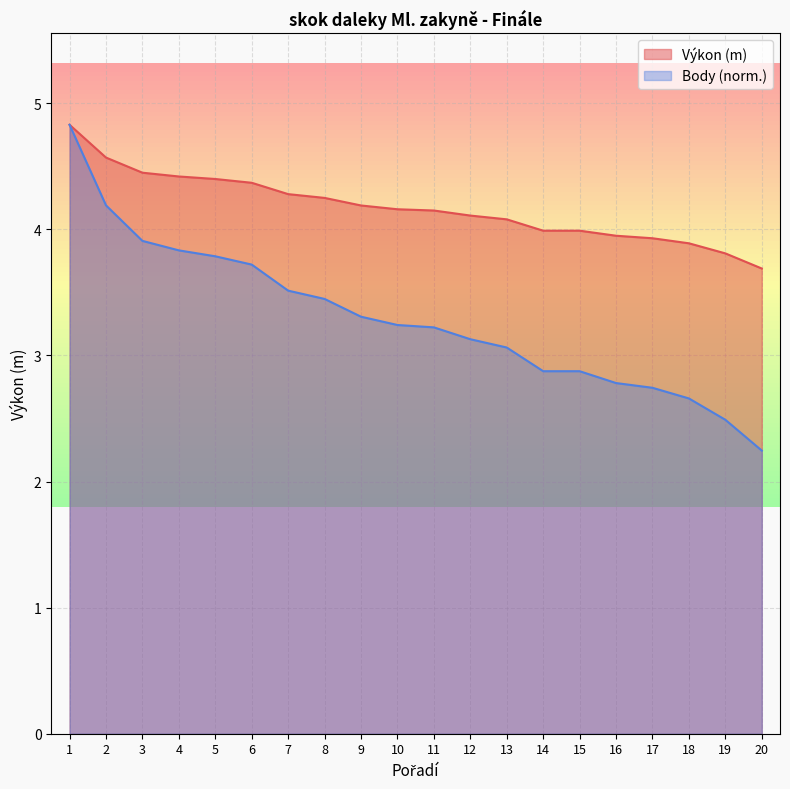

What is the value of the Body point at the 18th from the left?

2.7